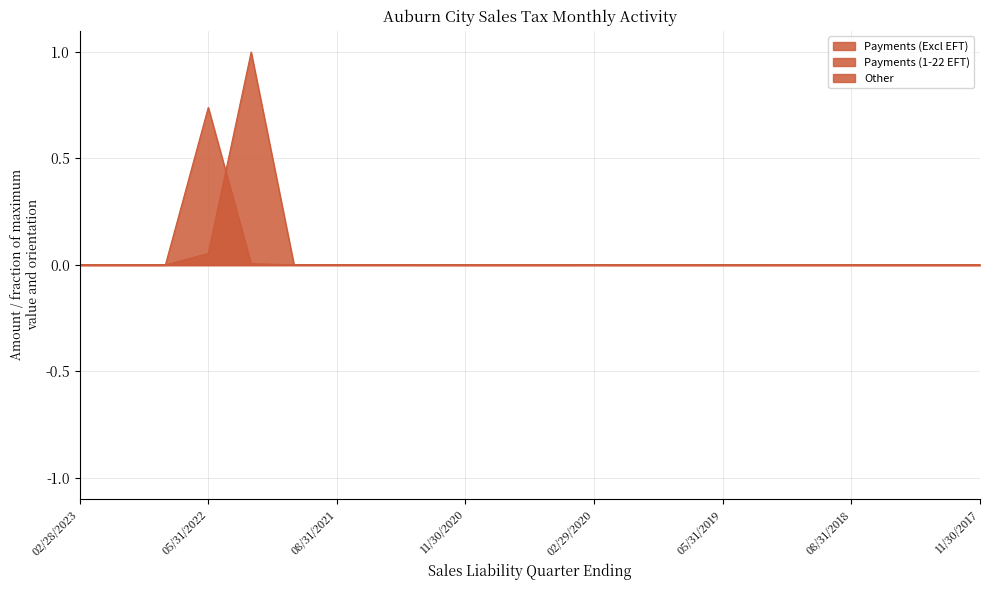

The Payments (1-22 EFT) series shows 0.2 at 08/31/2022. True or false?

False